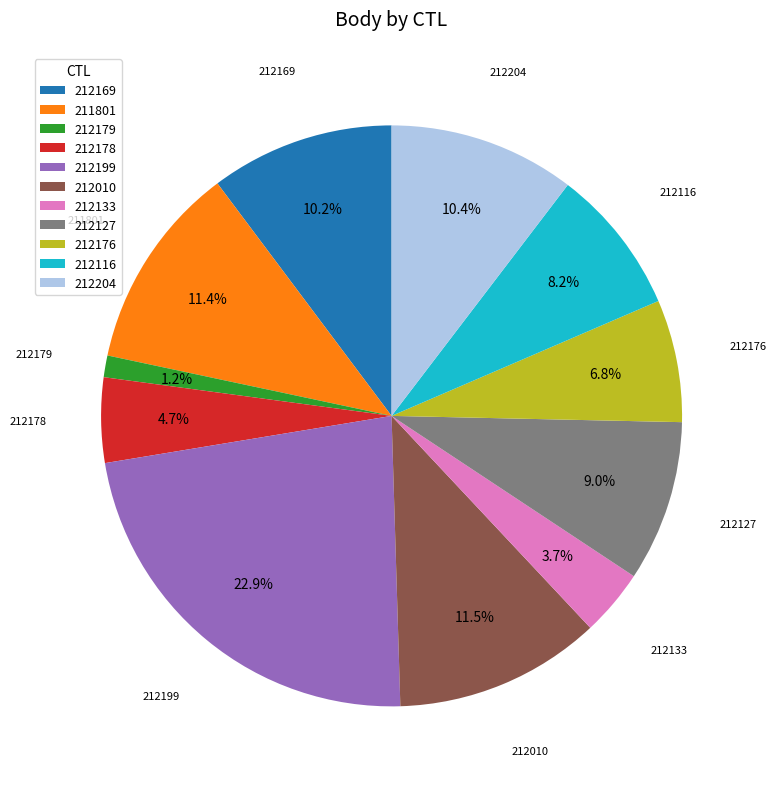

The 212169 slice represents 10% of the pie. True or false?

True